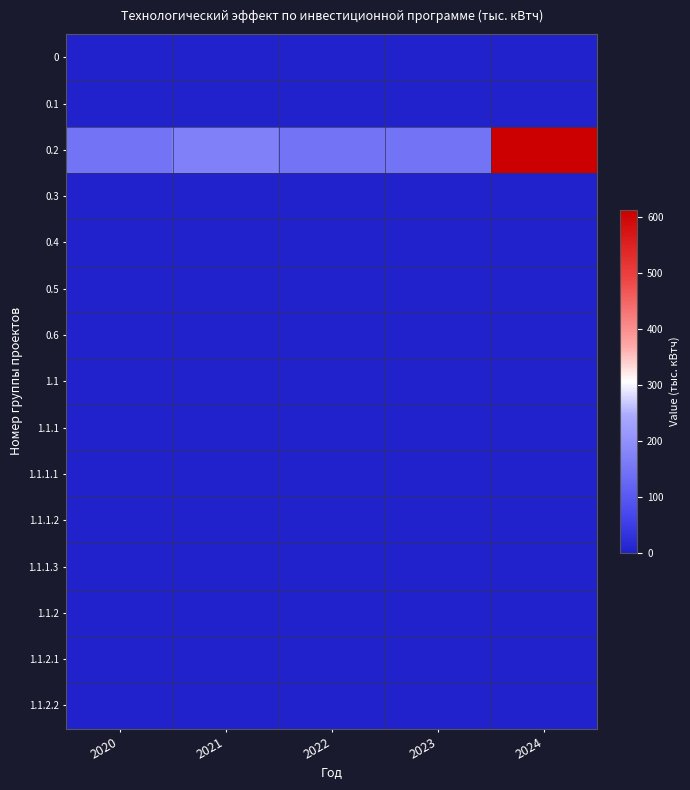

What is the total value across all series at 2021?

171.3